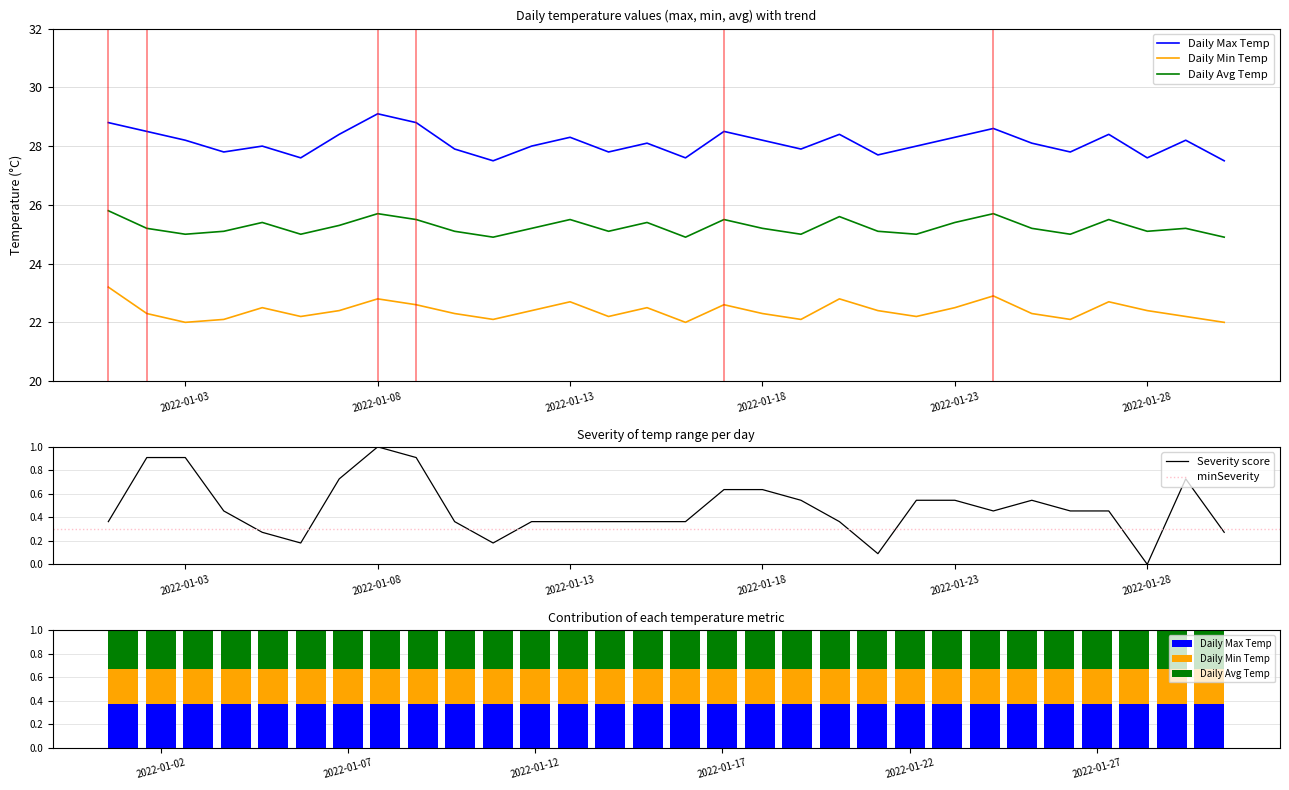

What is the value of the Daily Min Temp bar at the 13th from the left?

22.7